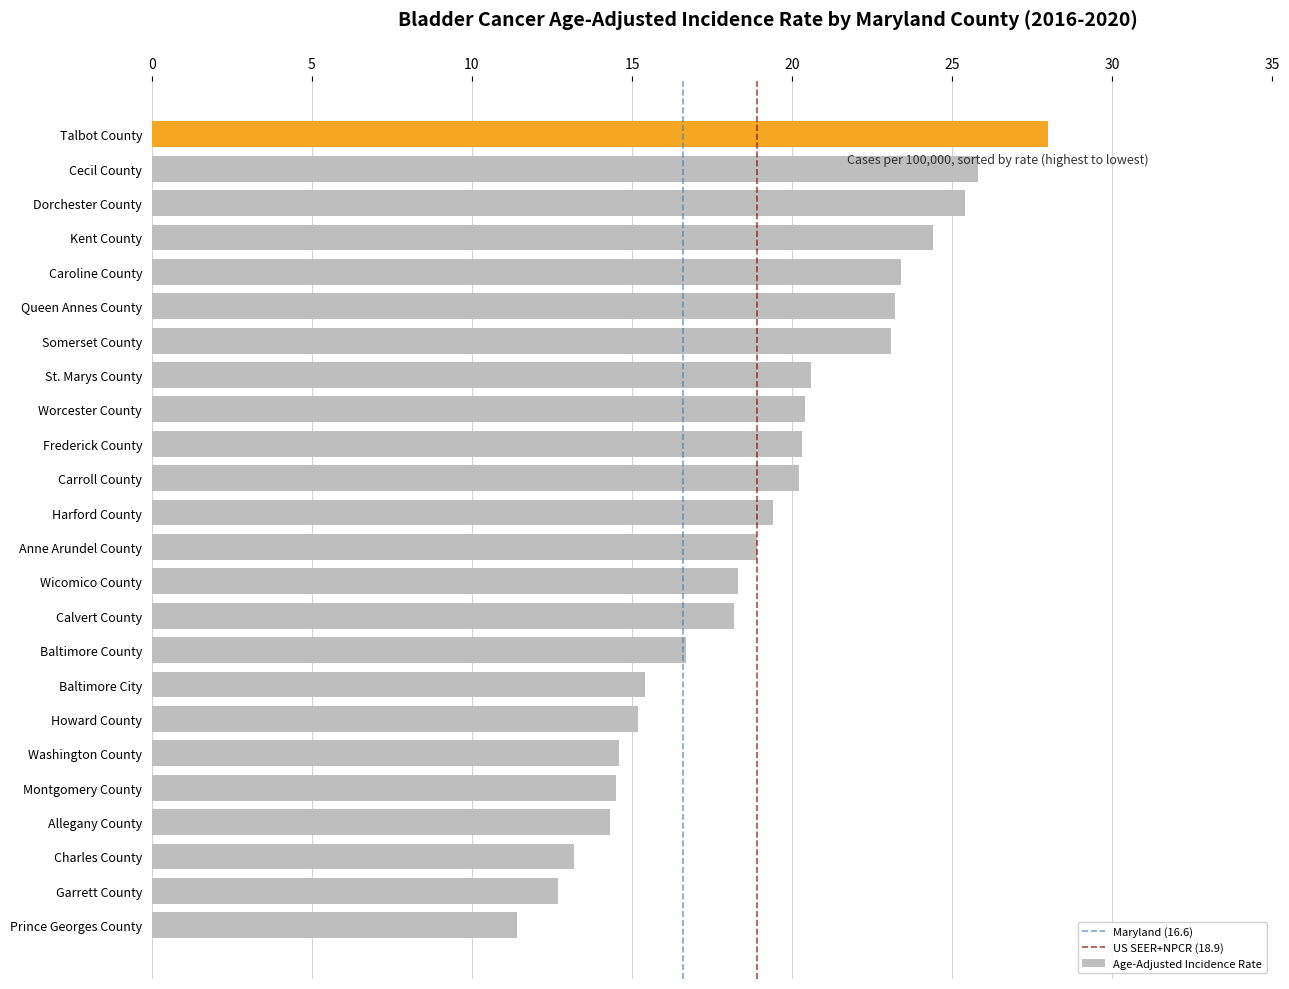

Read the value at Somerset County.

23.1